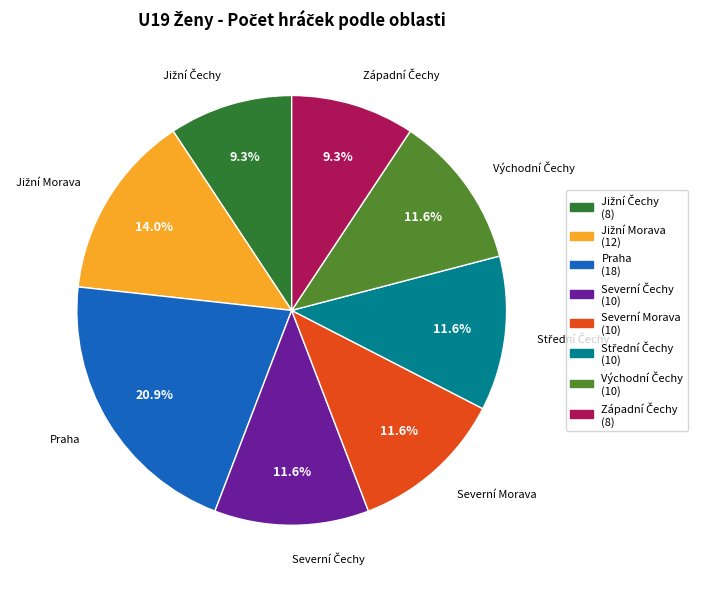

What is the largest slice in the pie chart?

Praha